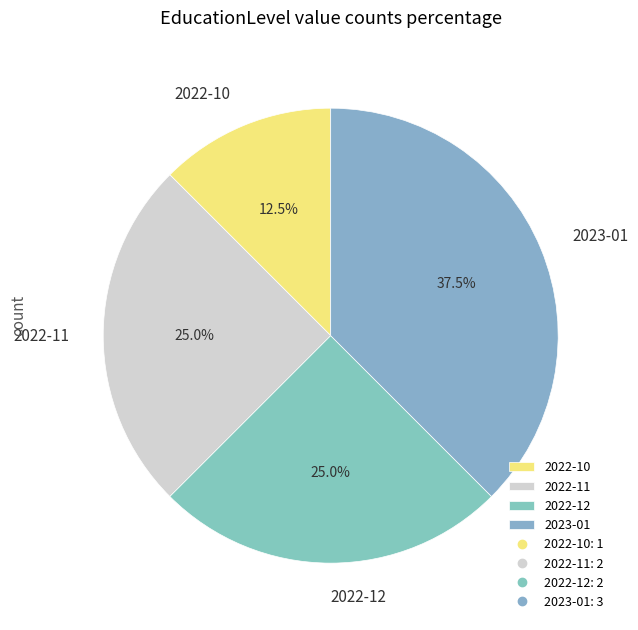

To the nearest percent, what is the average slice percentage?

25%